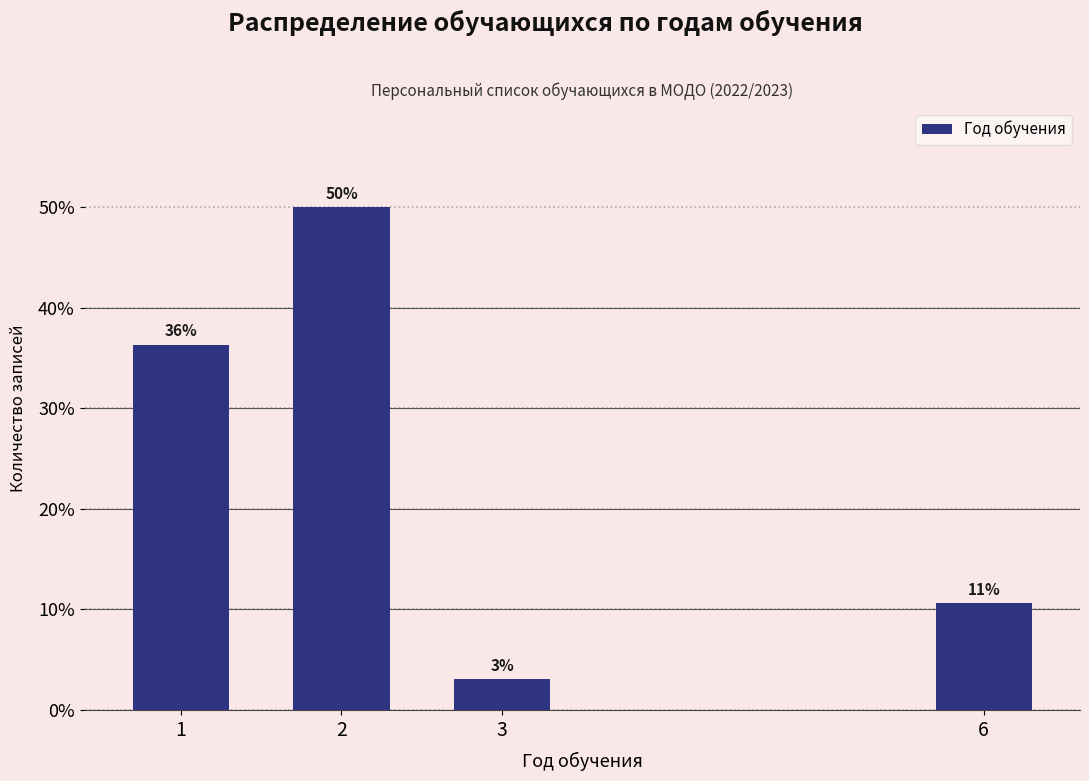

What value does the data have at 3?

3.0